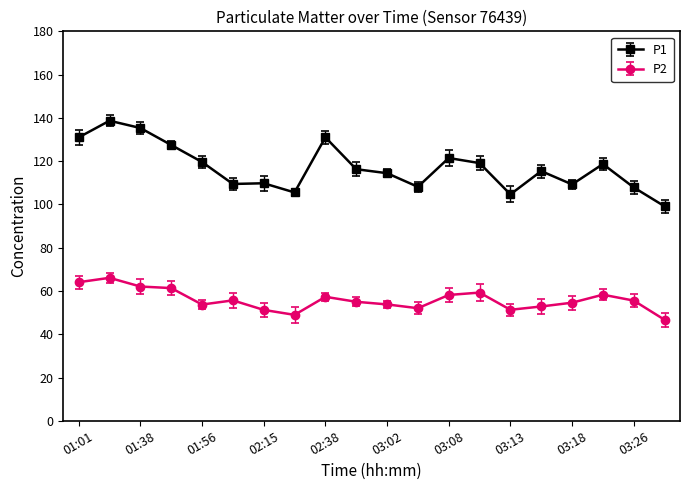

List the labels in order of P2 value, largest first.

01:12, 01:01, 01:38, 01:41, 03:11, 03:23, 03:08, 02:38, 02:09, 03:26, 02:59, 03:18, 03:02, 01:56, 03:15, 03:05, 03:13, 02:15, 02:24, 03:31